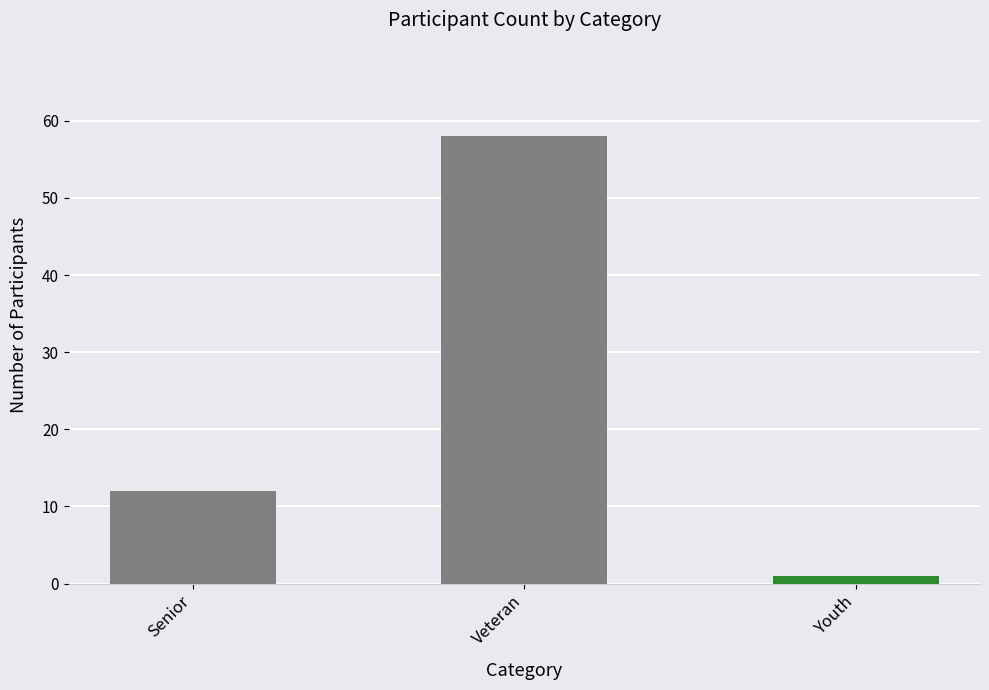

What is the label of the 2nd bar from the right?

Veteran